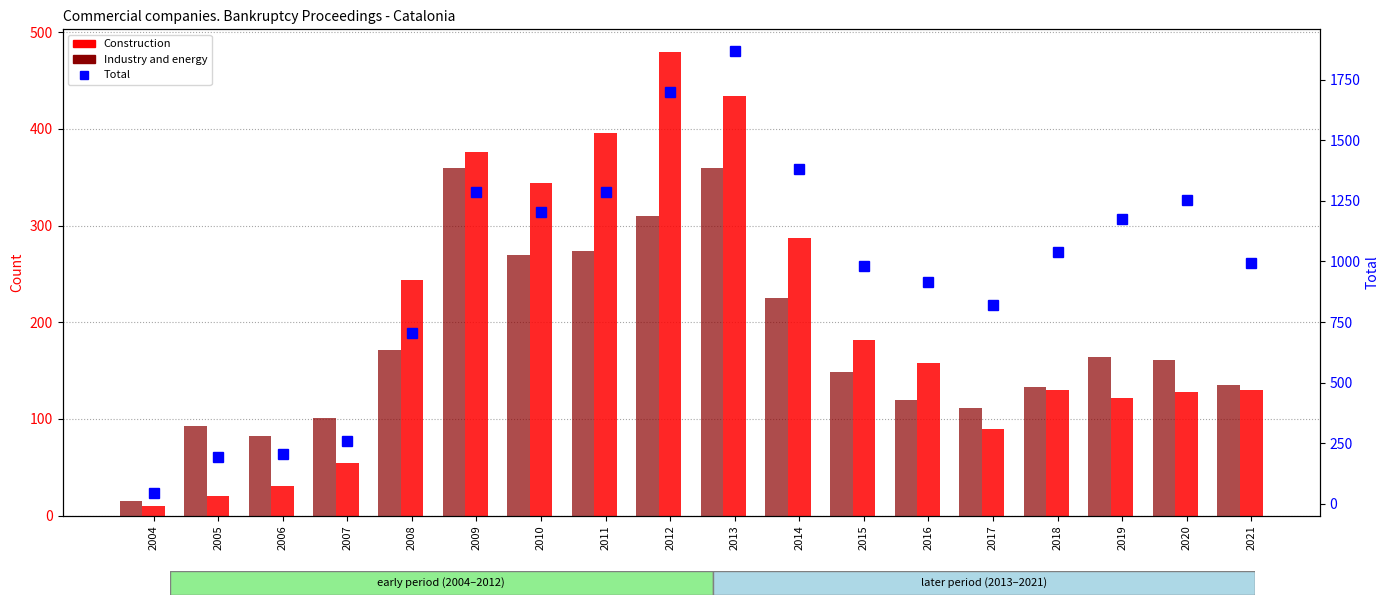

What is the difference between the Total values at 2018 and 2012?

660